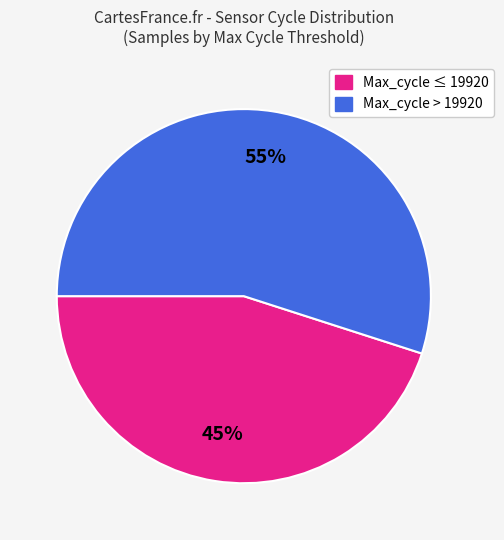

Does any single category account for the majority?

Yes